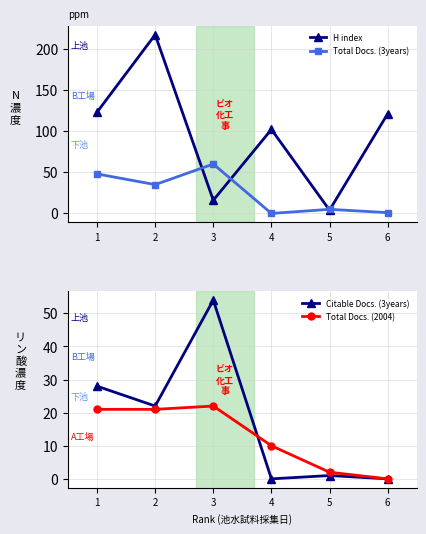

How many intersections are there between Total Docs. (3years) and H index?

4